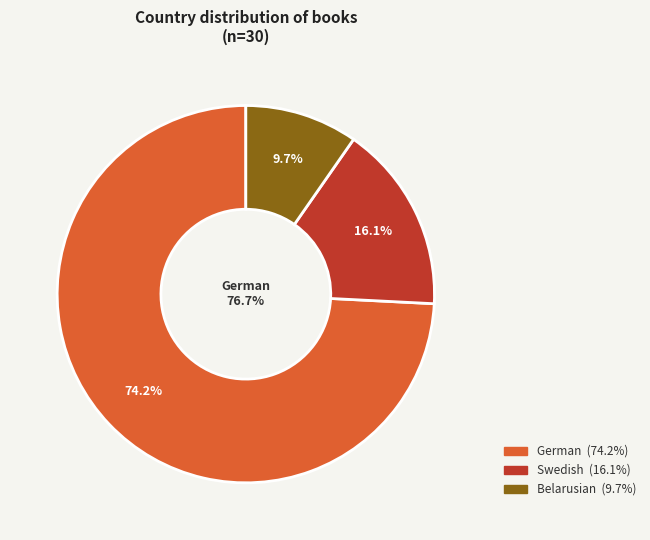

To the nearest percent, what is the average slice percentage?

33%